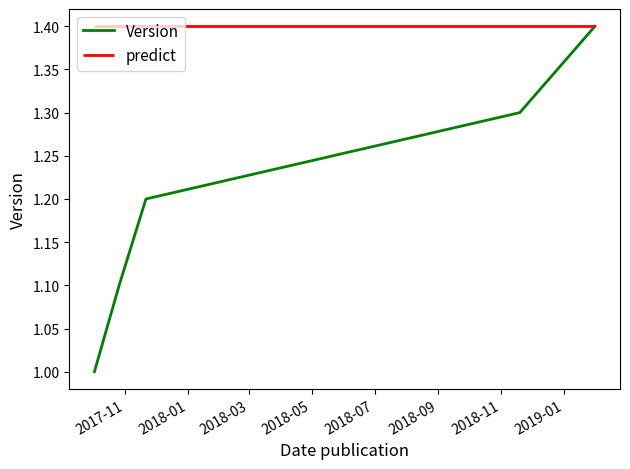

True or false: the data shows 1.4 at 2018-07.

True